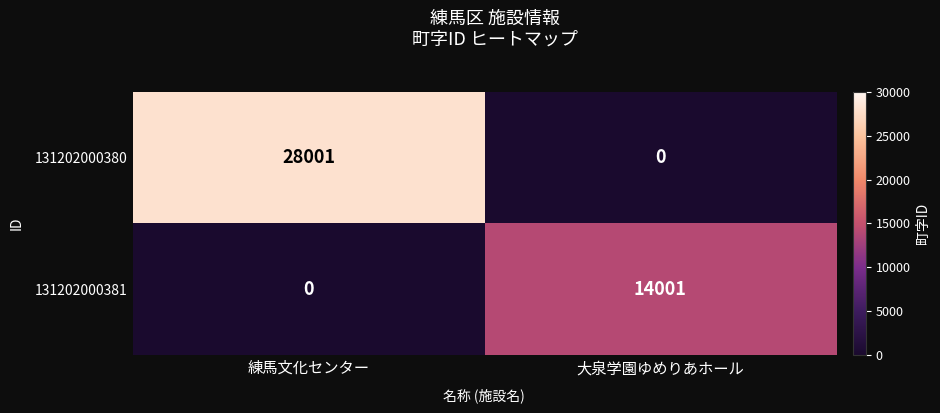

At 練馬文化センター, list the series in order from largest to smallest.

131202000380, 131202000381